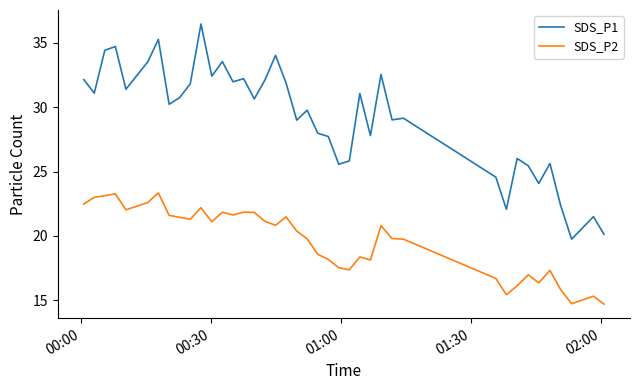

True or false: SDS_P1 and SDS_P2 cross at least once.

False